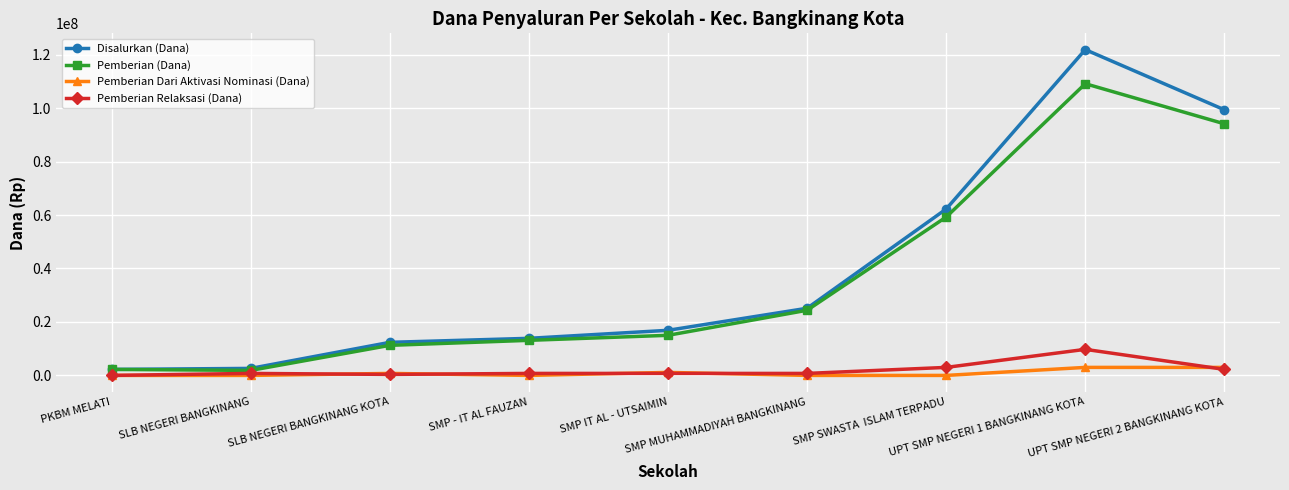

What is the label of the 9th point from the left?

UPT SMP NEGERI 2 BANGKINANG KOTA